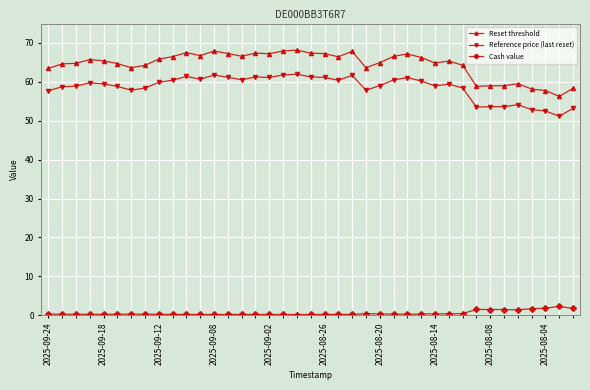

True or false: Cash value has more than 0 interior local peaks.

True